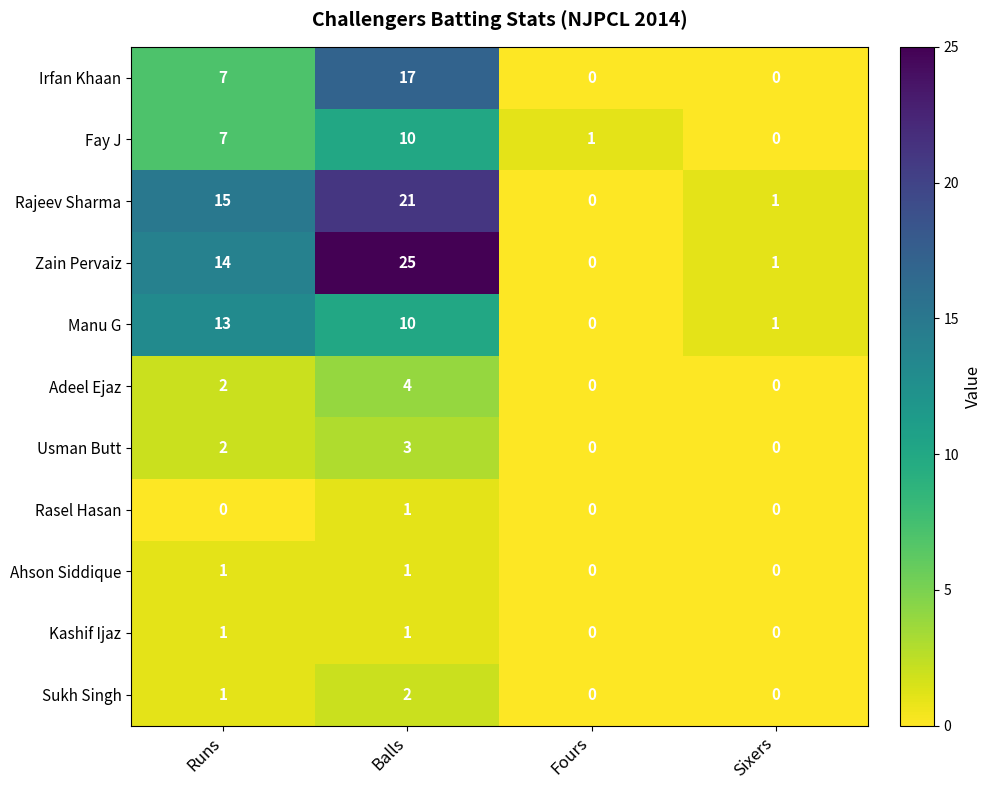

Is the value of Fay J at Runs greater than the value of Zain Pervaiz at Fours?

Yes